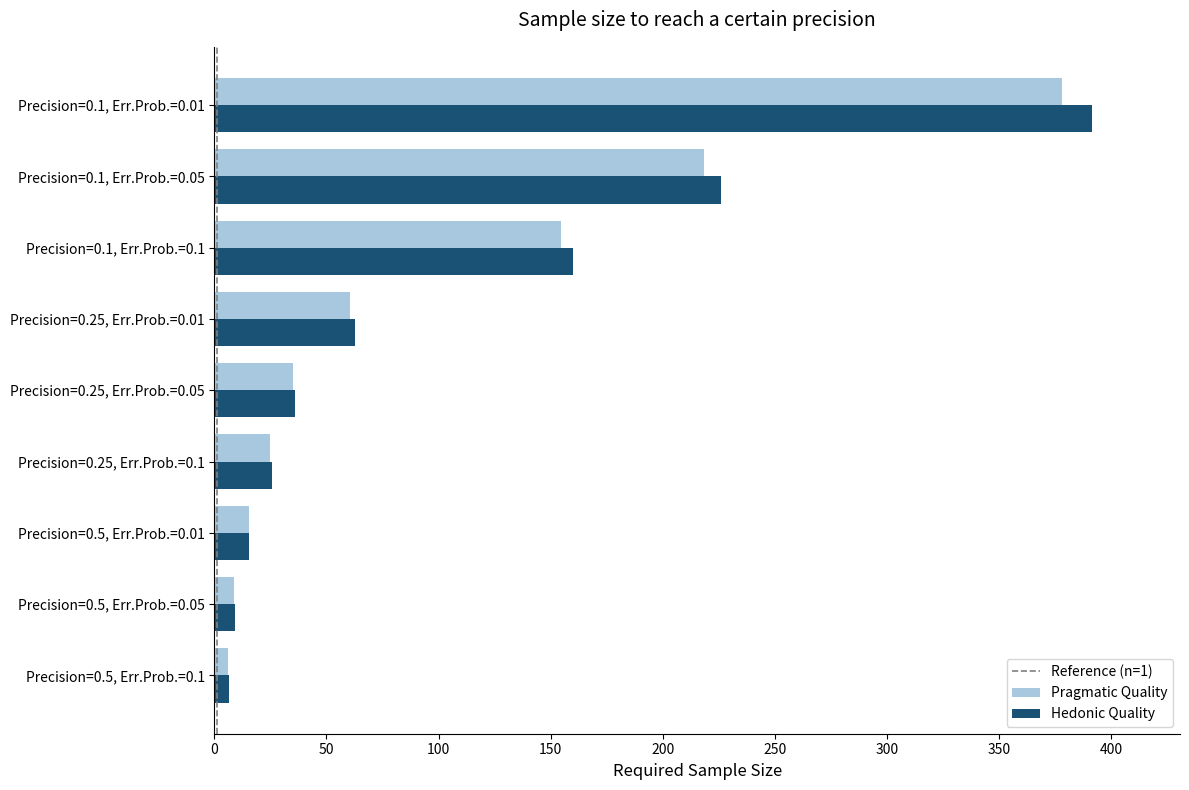

What is the sum of the Hedonic Quality values at Precision=0.5, Err.Prob.=0.01 and Precision=0.25, Err.Prob.=0.01?

78.3